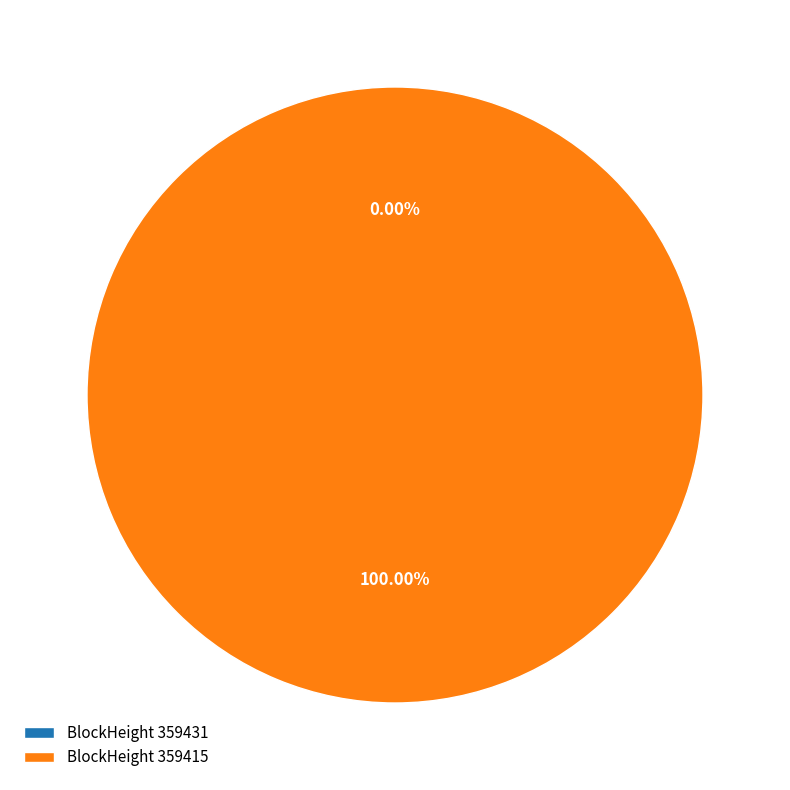

Count the number of slices in the pie.

2